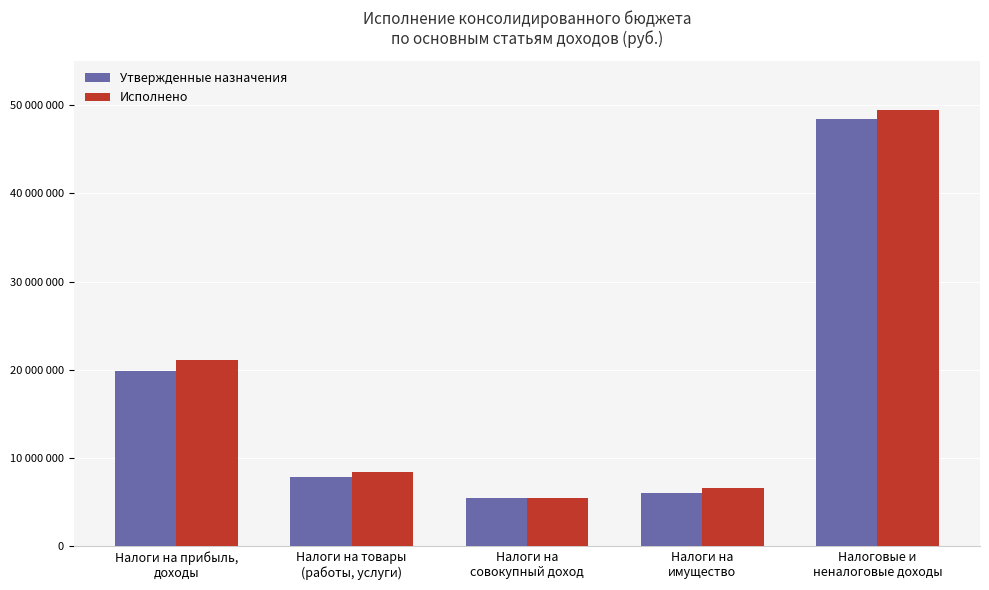

What are all the series names shown in the legend?

Утвержденные назначения, Исполнено